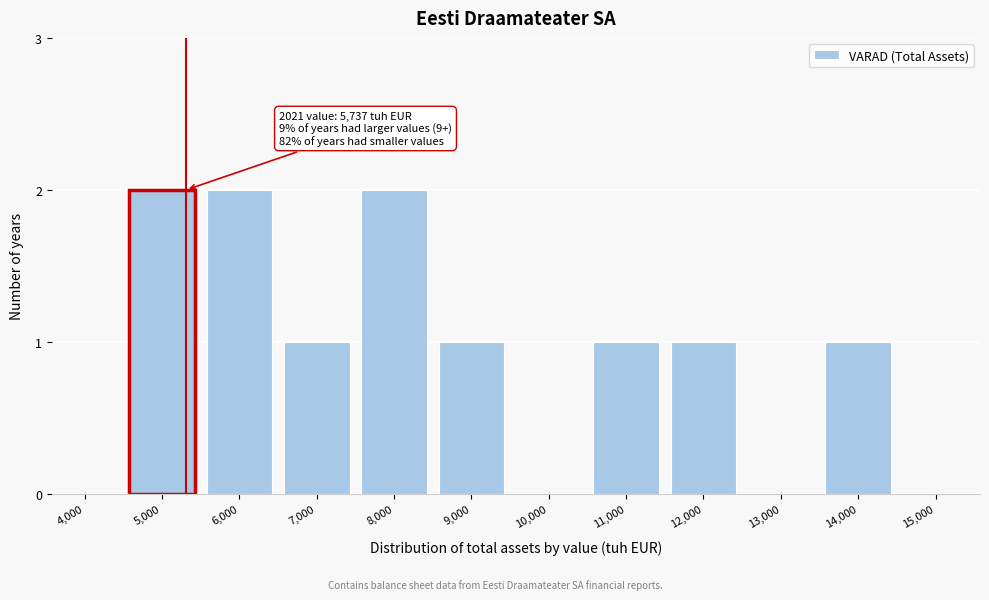

Reading right to left, extract all data points from this chart.

15,000=0	14,000=1	13,000=0	12,000=1	11,000=1	10,000=0	9,000=1	8,000=2	7,000=1	6,000=2	5,000=2	4,000=0